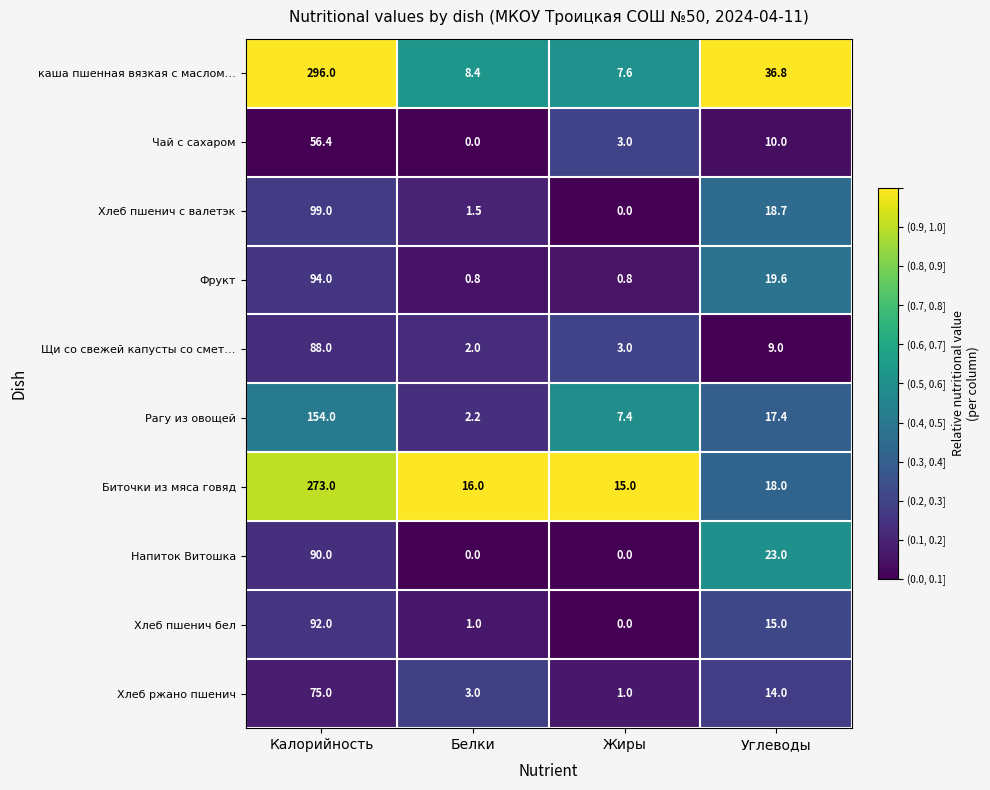

The value of Напиток Витошка at Жиры is 0.0. True or false?

True